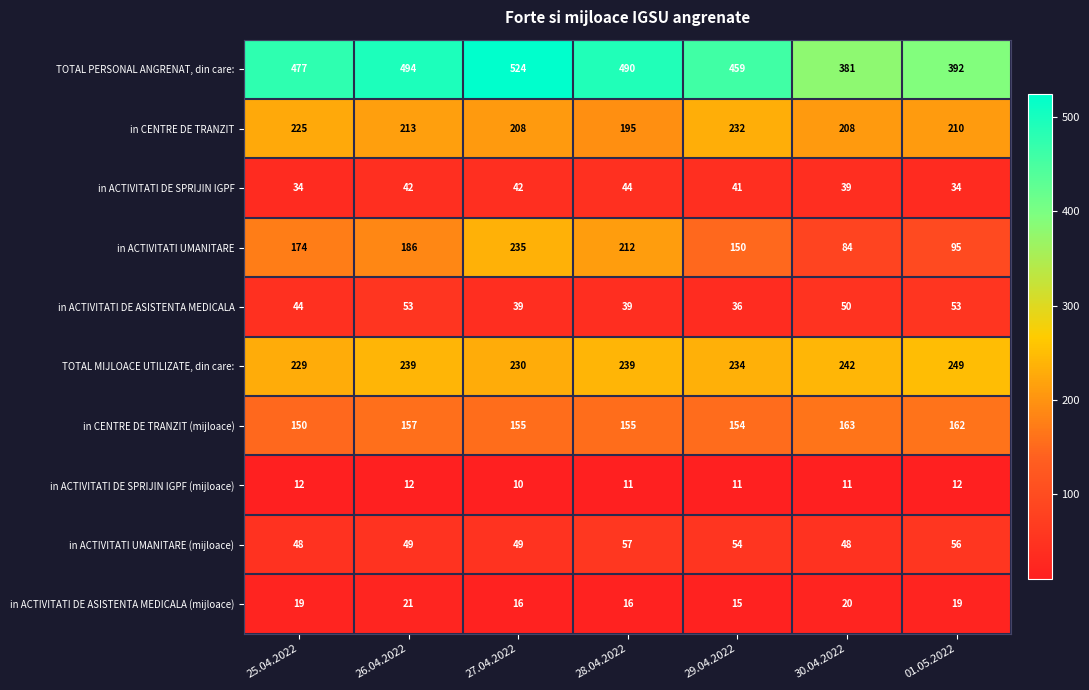

Count the number of data series in this chart.

10